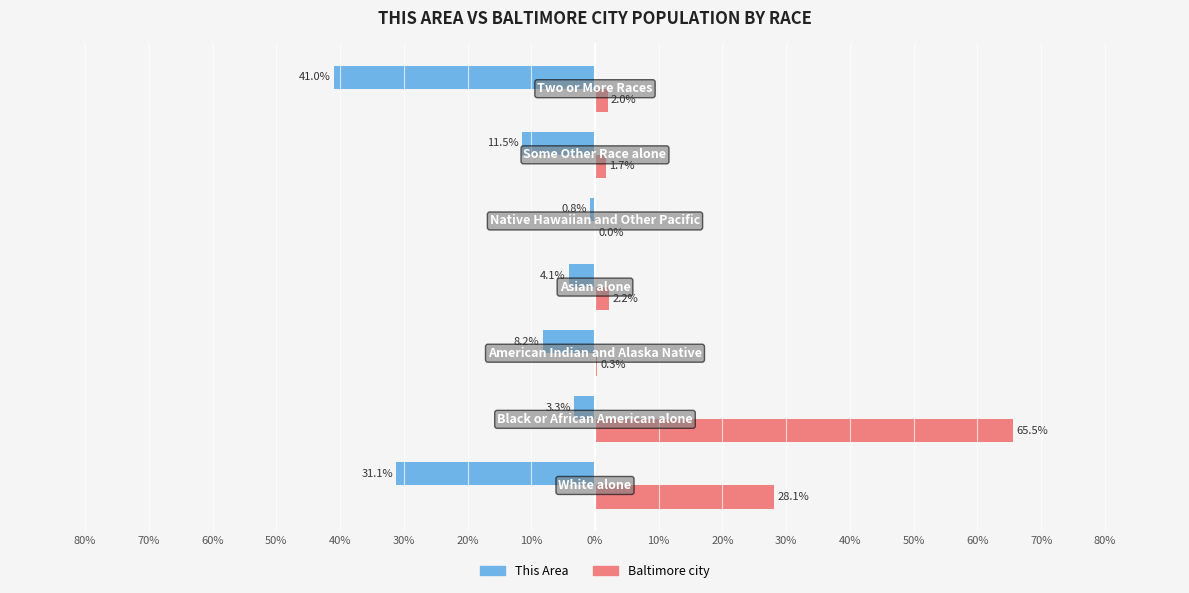

What are all the series names shown in the legend?

This Area, Baltimore city